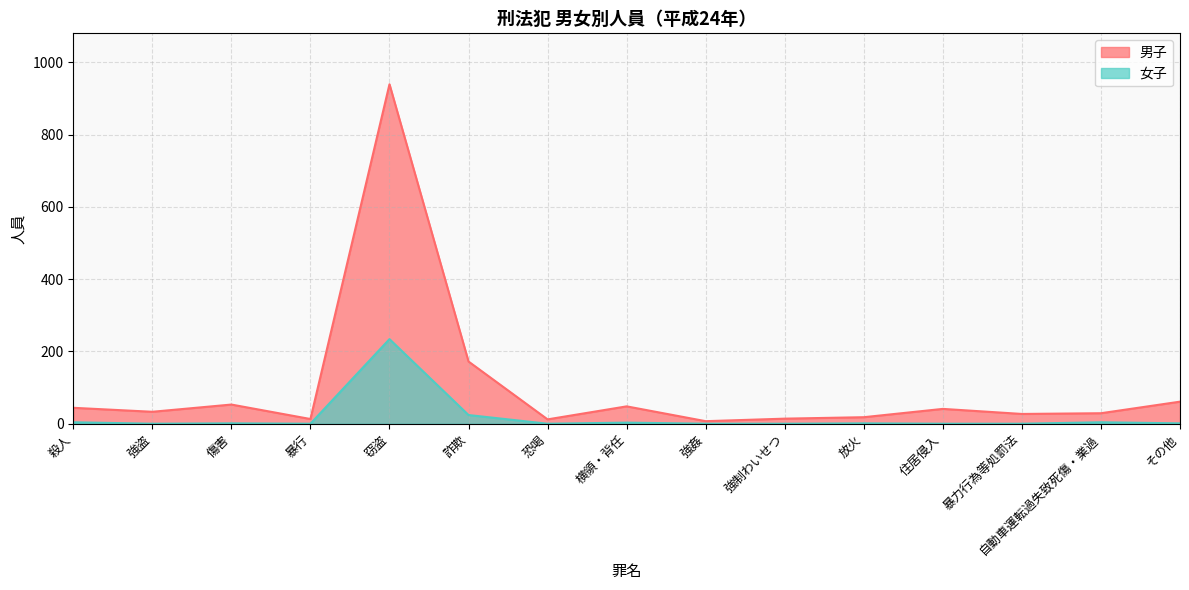

Does the chart have visible grid lines?

Yes